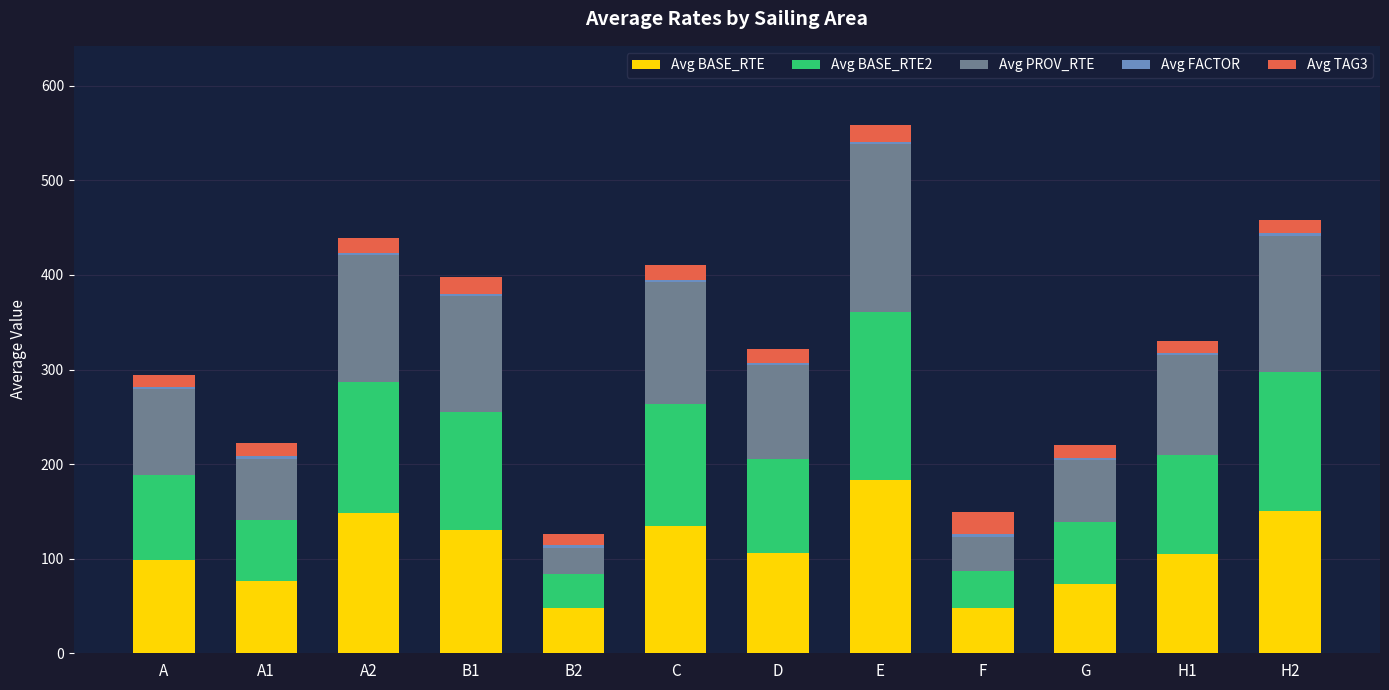

At which label does Avg BASE_RTE reach its peak?

E